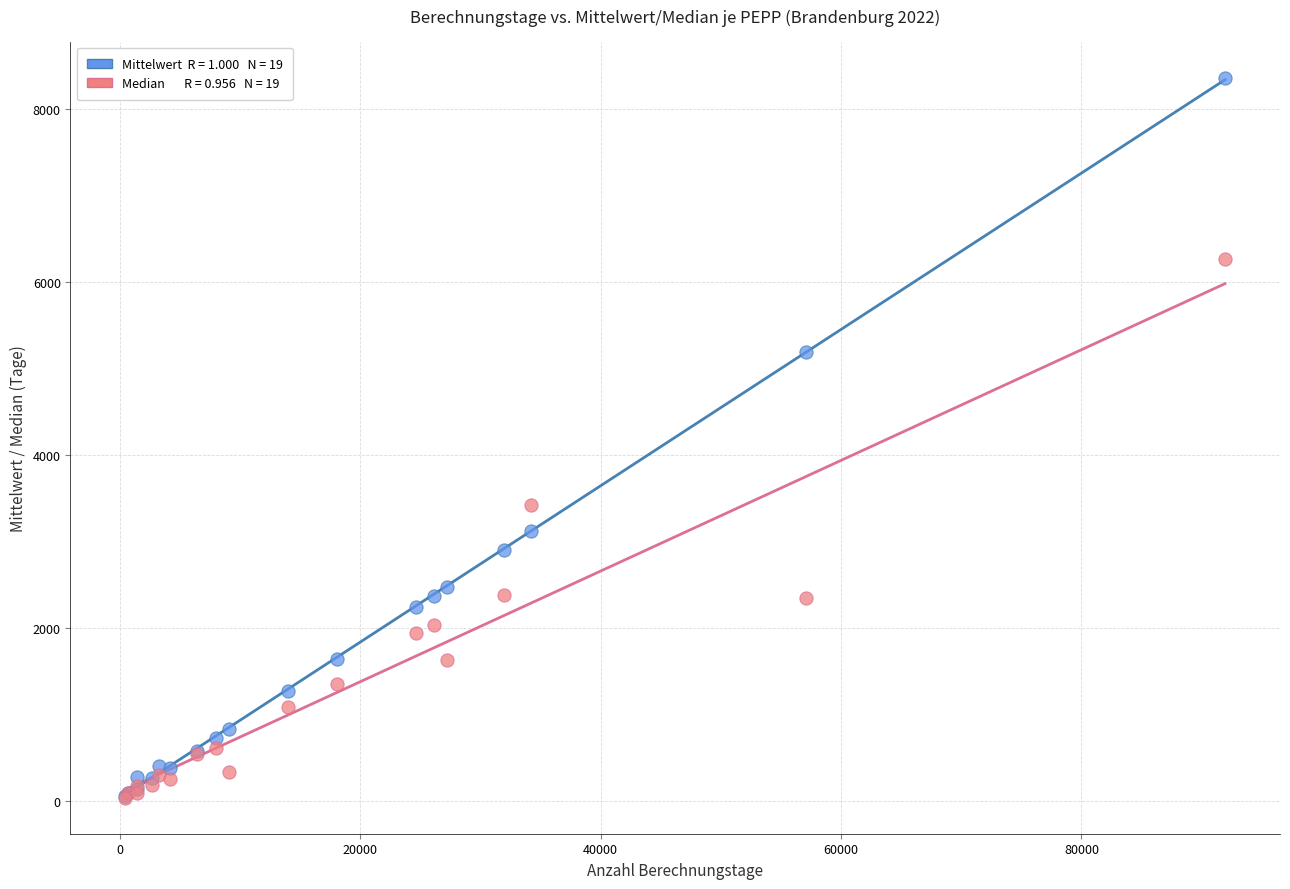

Across all series, what Y value is closest to 4197?

3424.0